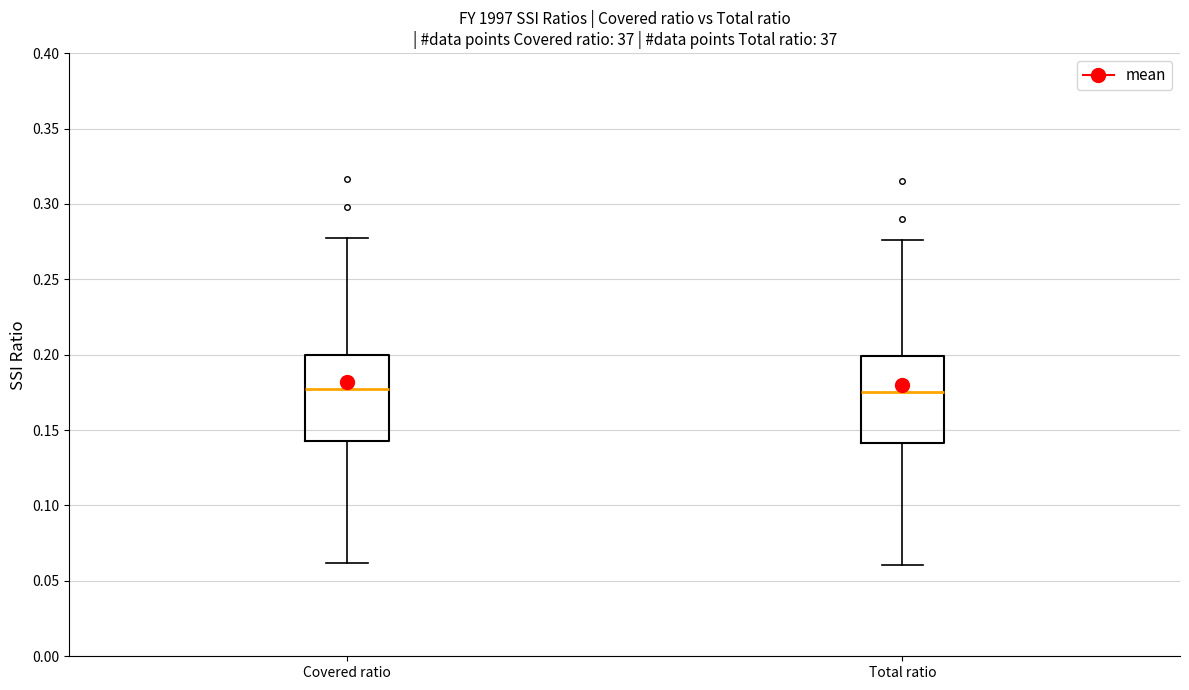

Reading left to right, read every box against the y-axis: the position of its median line, the range the box covers, and the ends of its whiskers. The values are not printed on the chart, so give them approximately, as read against the axis.

Covered ratio: median 0.175, box 0.145 to 0.200, whiskers 0.060 to 0.275
Total ratio: median 0.175, box 0.140 to 0.200, whiskers 0.060 to 0.275